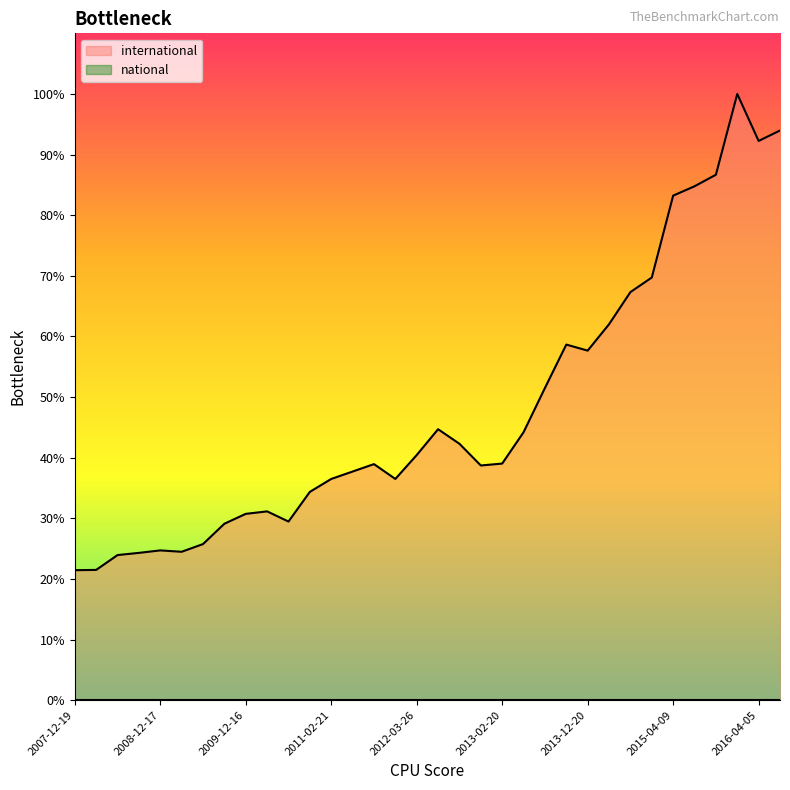

Reading right to left, transcribe all the data shown in this chart.

2016-07-04=2073	2016-04-05=2035	2016-01-04=2206	2015-10-01=1912	2015-07-03=1870	2015-04-09=1836	2015-01-19=1538	2014-09-08=1485	2014-03-28=1368	2013-12-20=1272	2013-09-10=1294	2013-07-09=1136	2013-05-21=975	2013-02-20=861	2012-12-11=854	2012-10-31=933	2012-07-13=986	2012-03-26=892	2012-01-18=805	2011-09-05=859	2011-06-10=832	2011-02-21=805	2010-11-17=758	2010-07-26=650	2010-04-01=687	2009-12-16=678	2009-09-25=642	2009-06-17=568	2009-04-06=540	2008-12-17=545	2008-10-10=536	2008-06-27=528	2008-04-01=474	2007-12-19=473